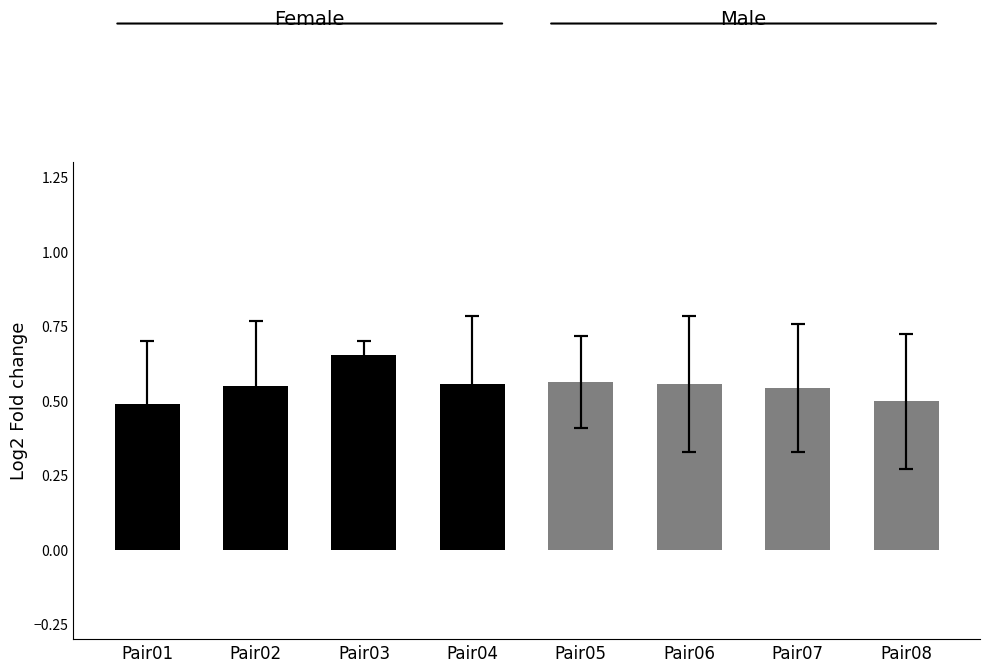

Count the number of categories in the chart.

8